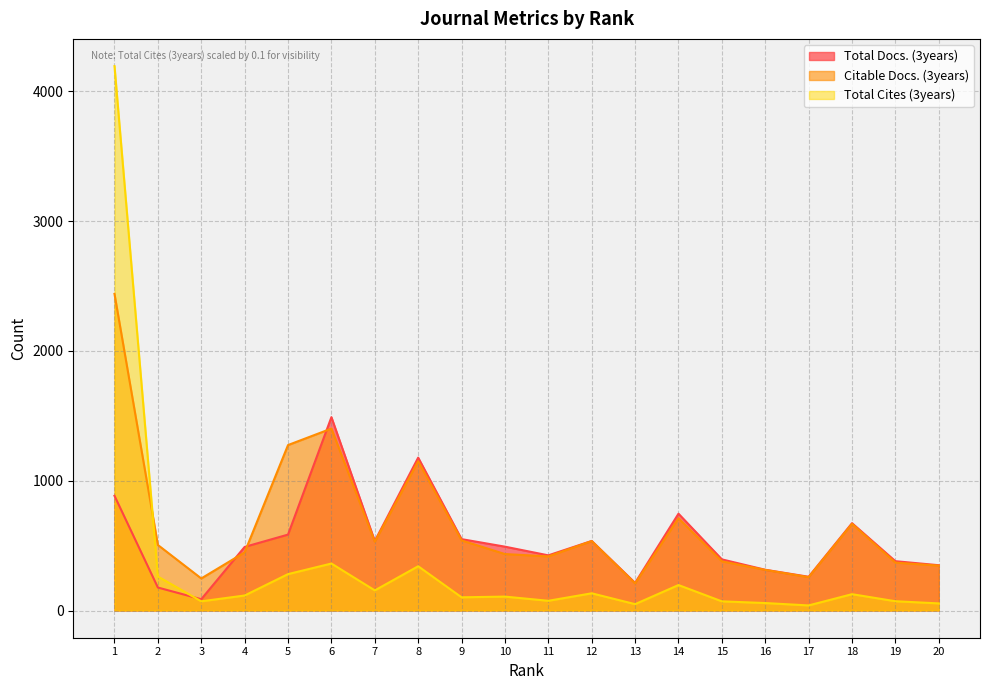

How many values in the Total Docs. (3years) series exceed 492?

9